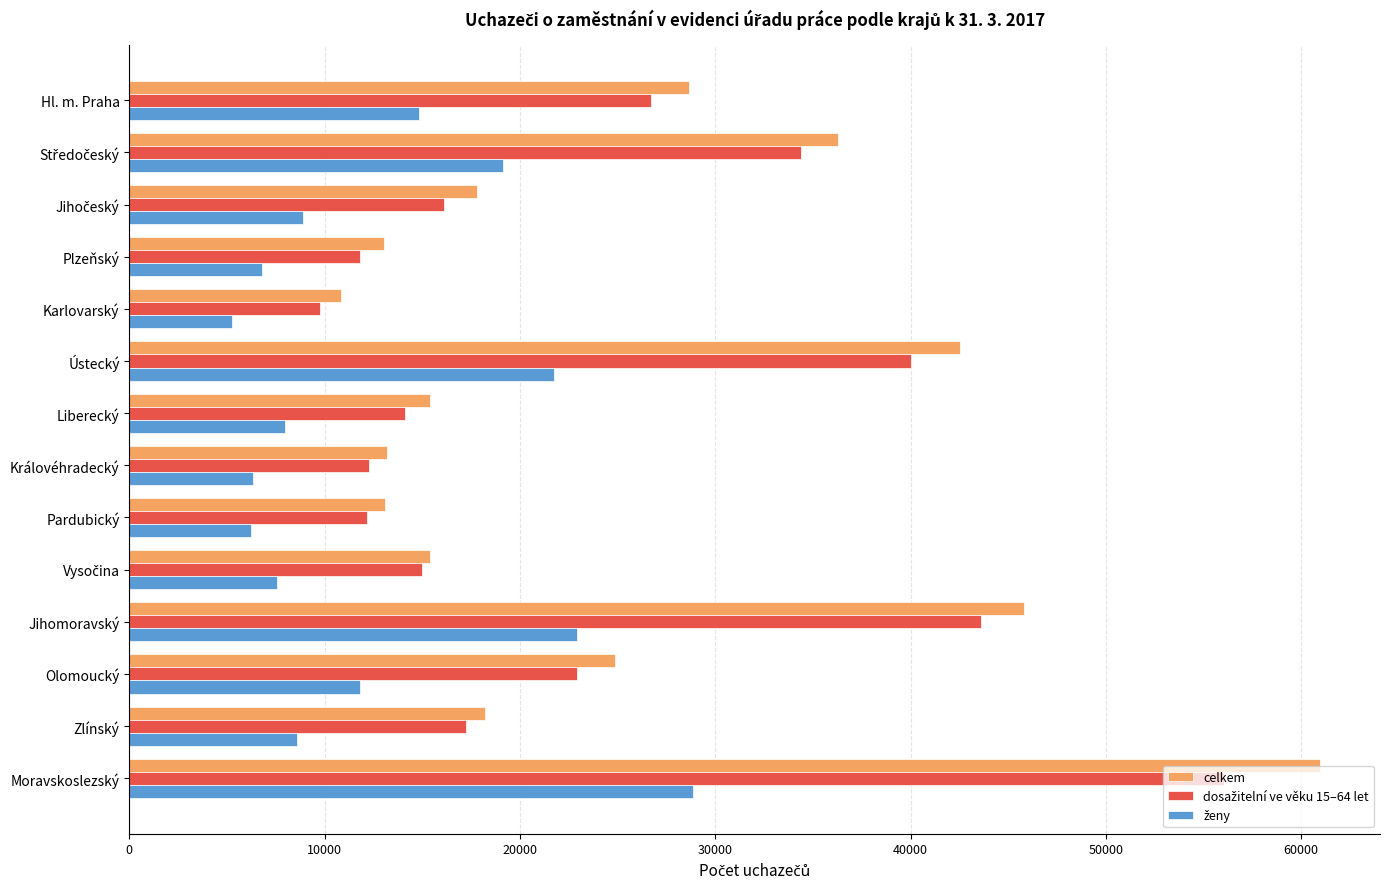

The value of celkem at Jihomoravský is 70507. True or false?

False